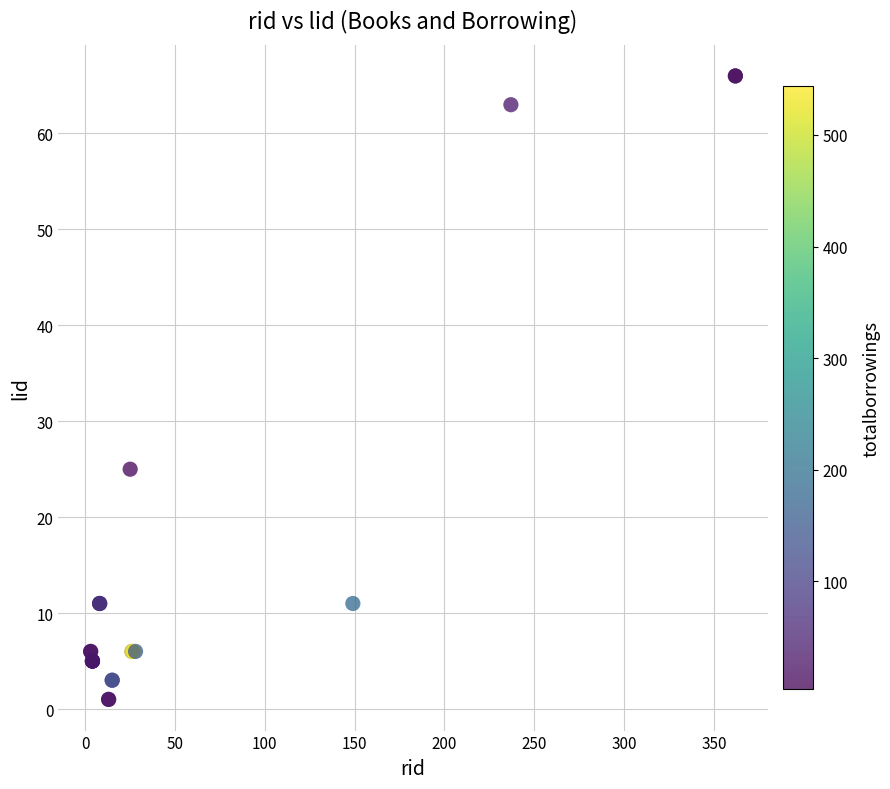

What Y value in the scatter plot is closest to 33?

25